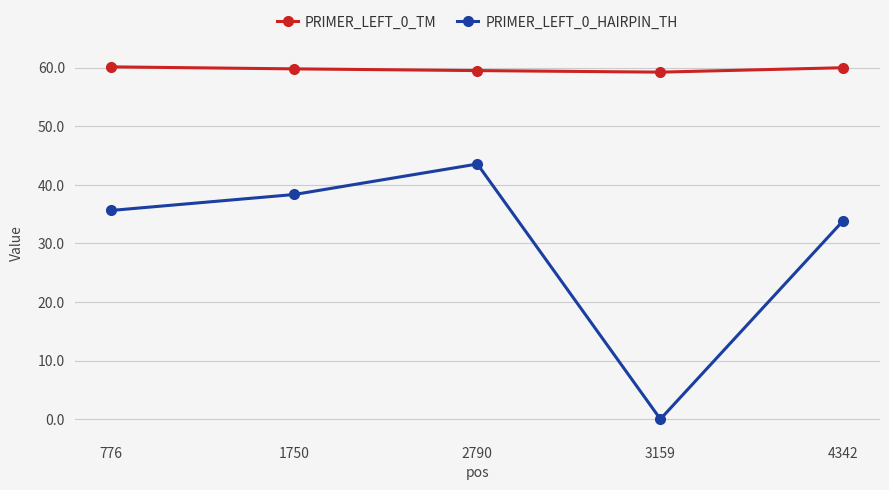

What are all the series names shown in the legend?

PRIMER_LEFT_0_TM, PRIMER_LEFT_0_HAIRPIN_TH